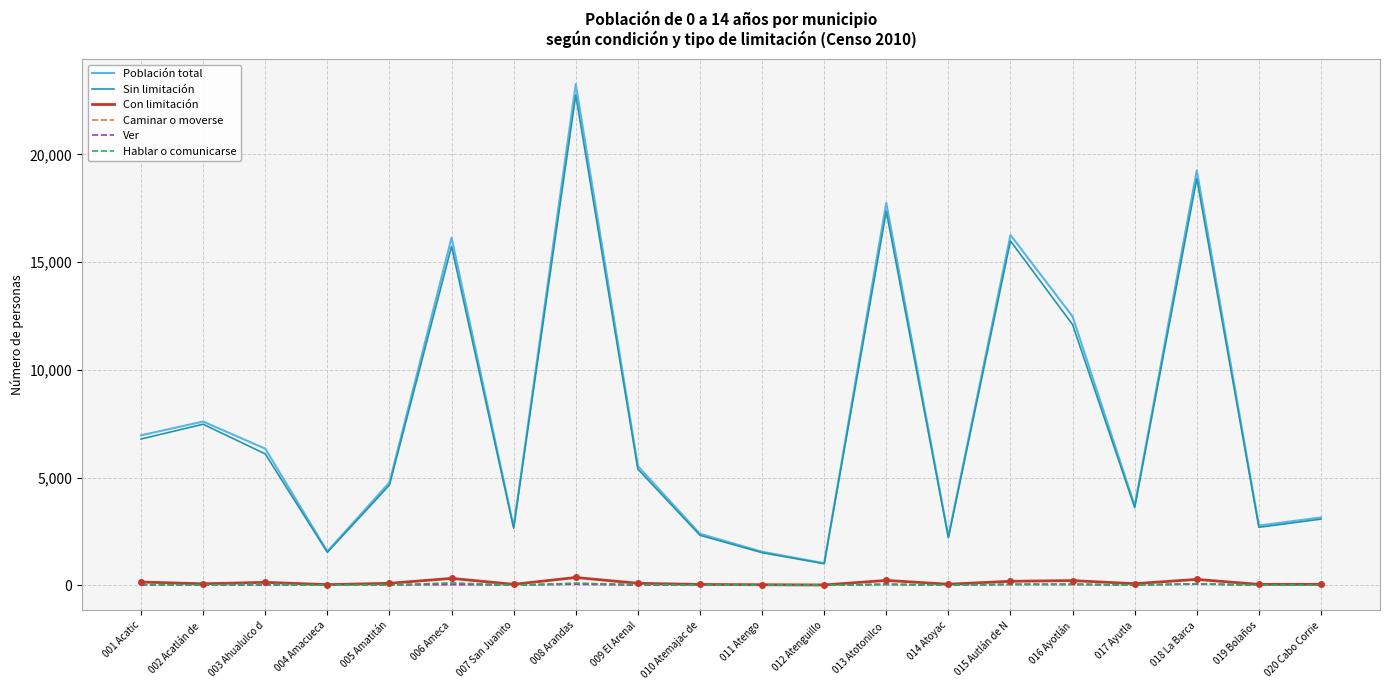

What is the minimum value for Hablar o comunicarse?

5